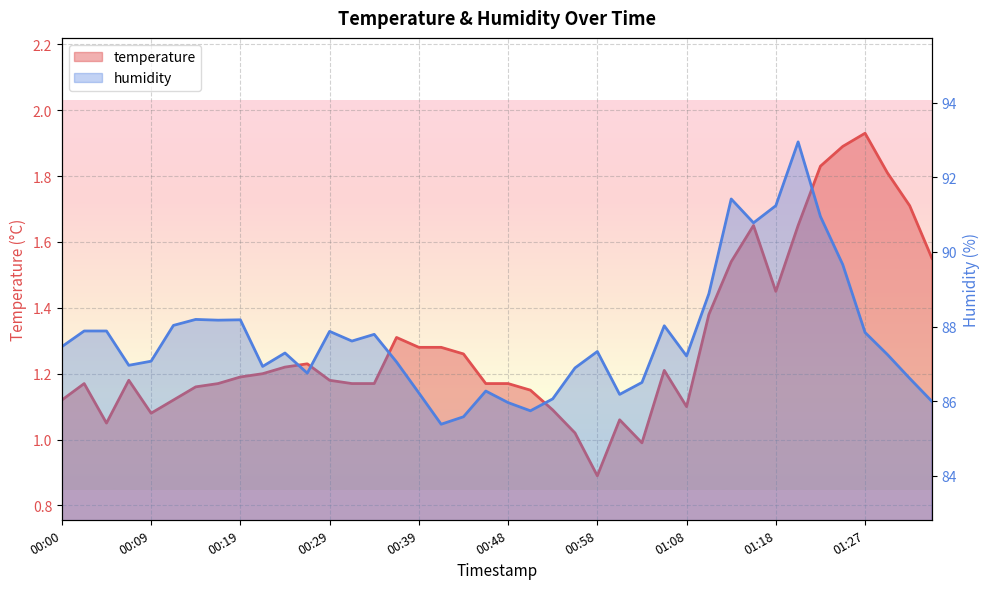

Is it true that humidity equals 60.2 at 00:58?

False